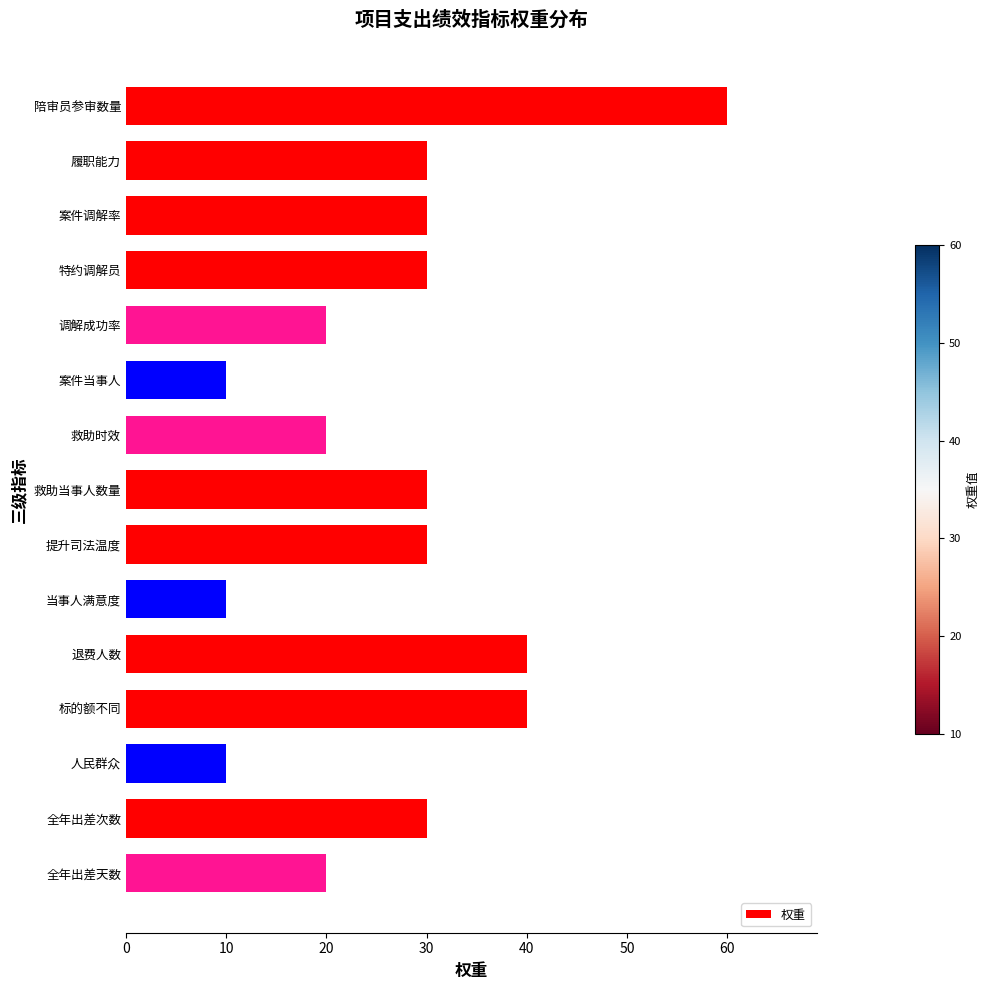

The value at 全年出差次数 is 44. True or false?

False